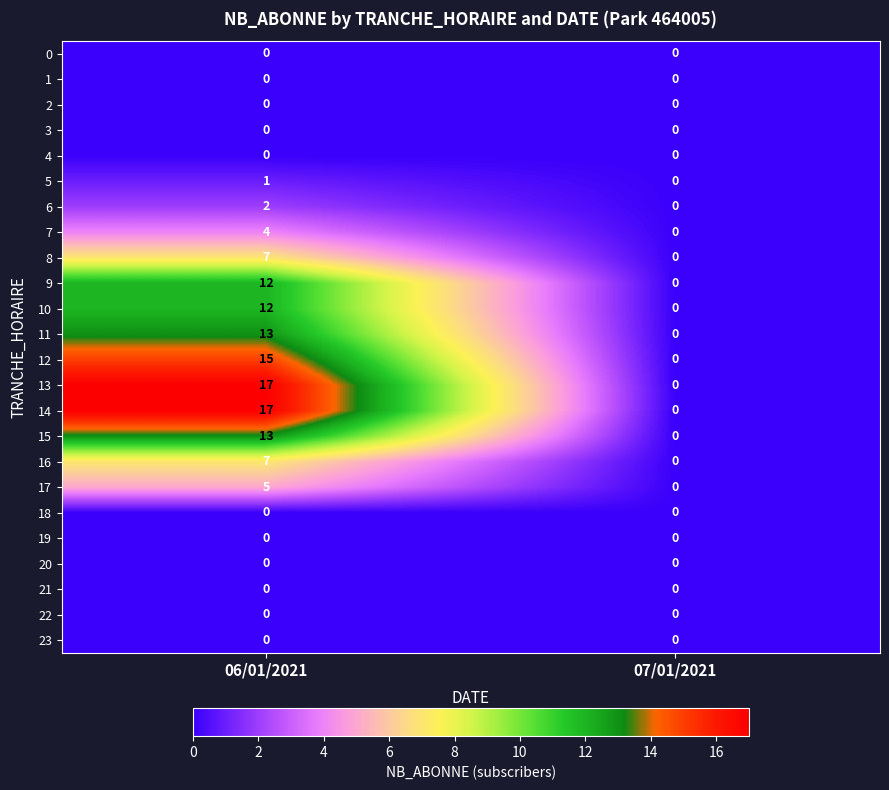

What is the maximum value shown in the chart?

17